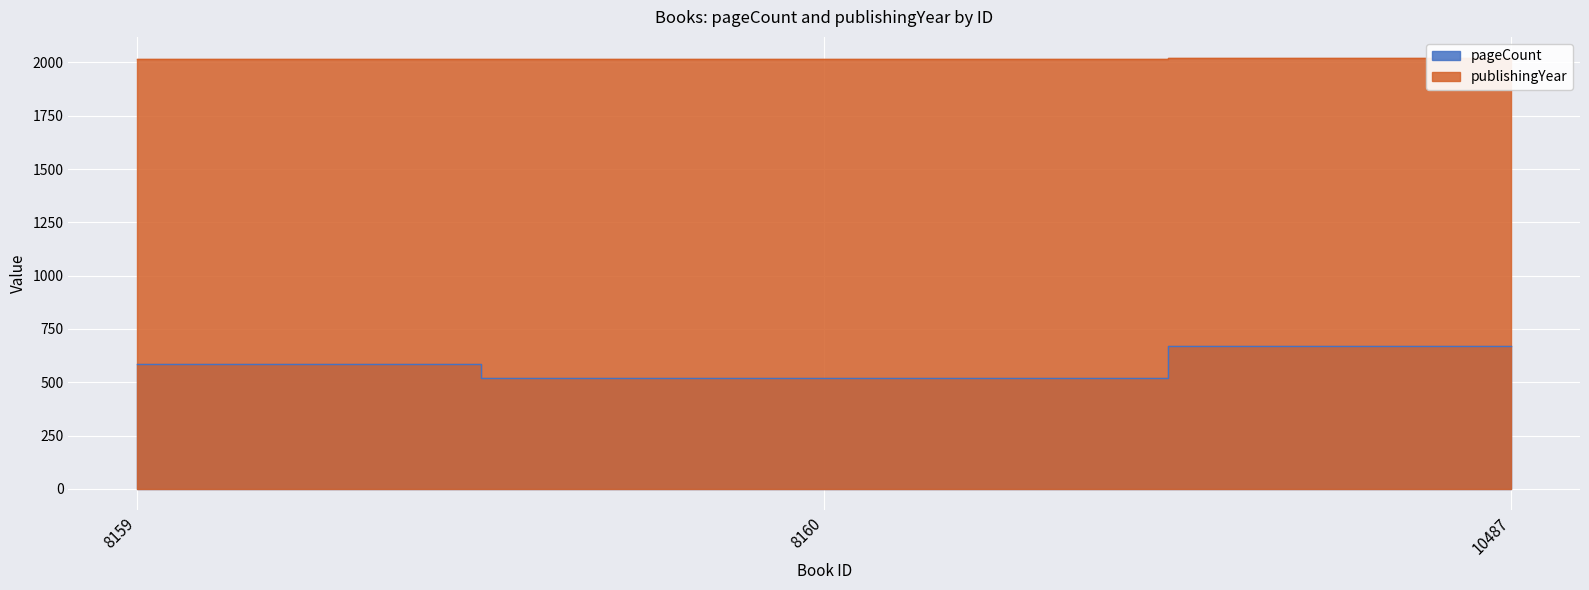

How many lines are shown in the chart?

2